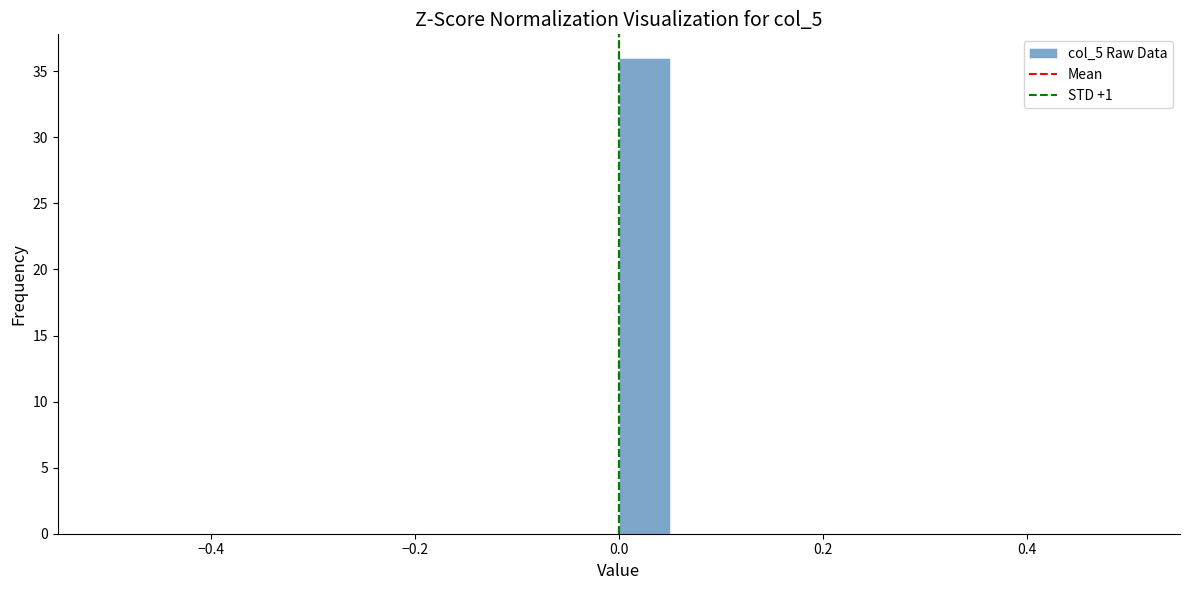

Read against the x-axis, roughly where is the centre of the tallest bar?

0.02